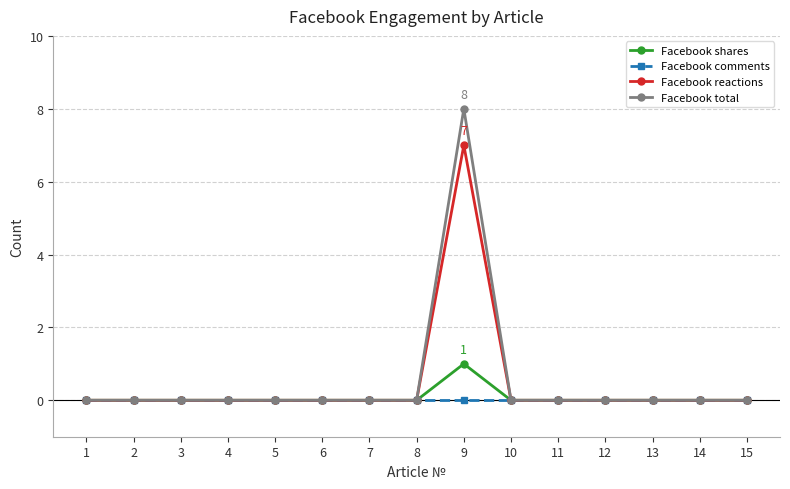

True or false: Facebook reactions has more than 0 interior local peaks.

True